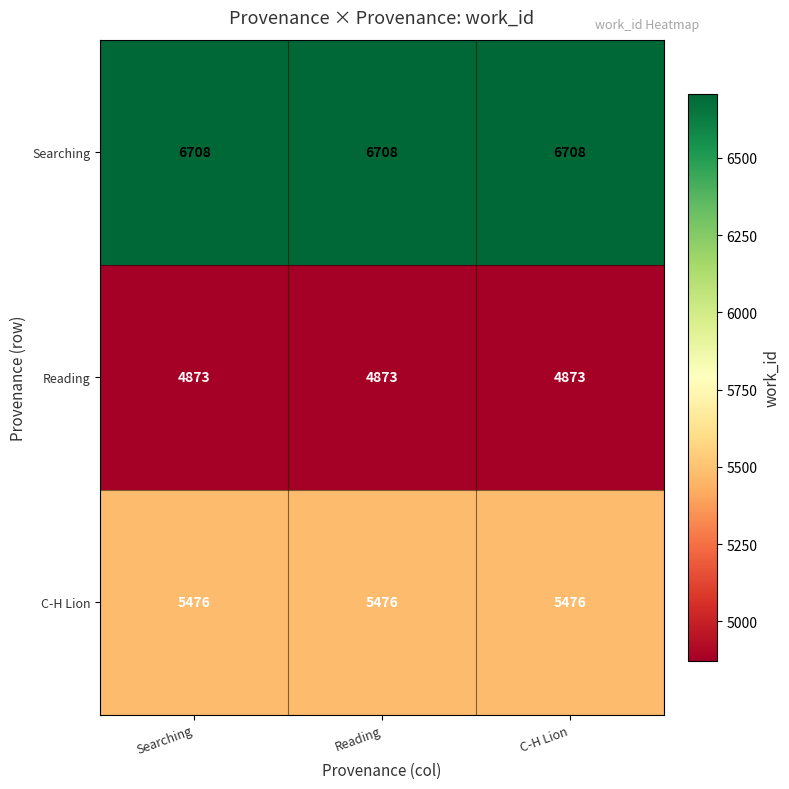

The Reading series shows 8551 at Searching. True or false?

False